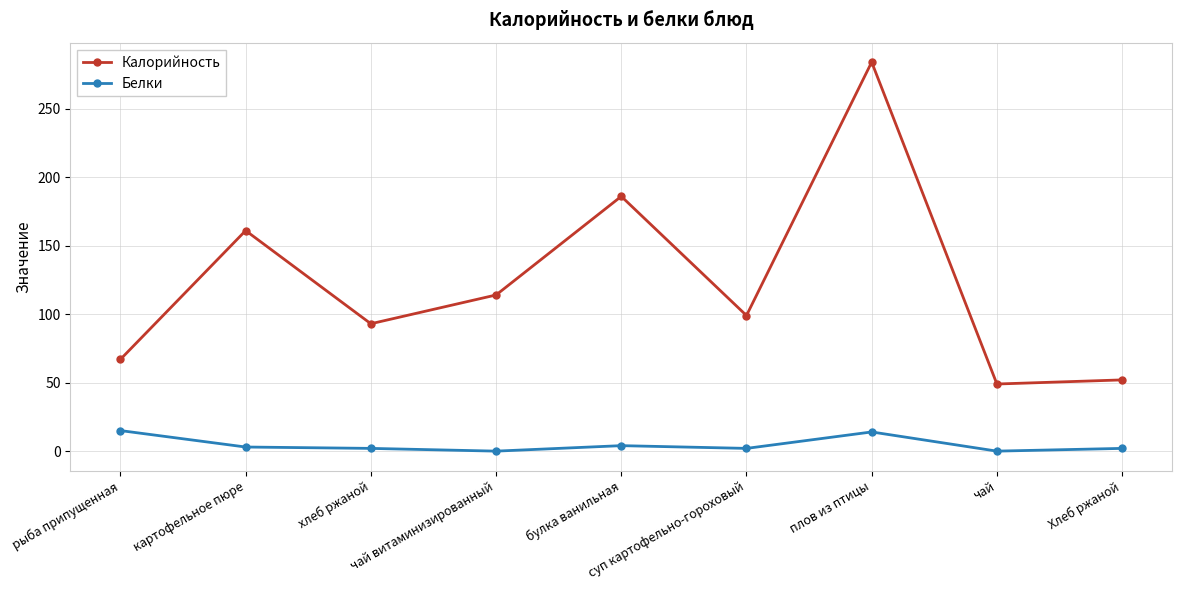

How many values in the Калорийность series are below 99?

4